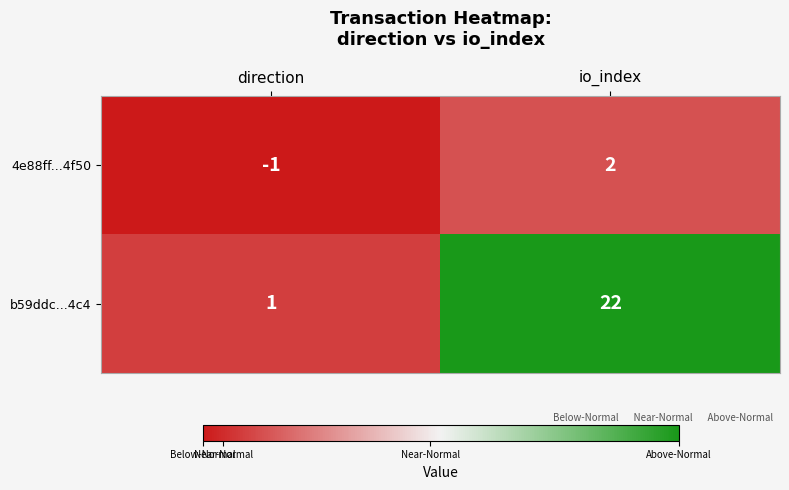

Reading left to right, what are all the values shown in this chart?

4e88ff...4f50: direction=-1	io_index=2
b59ddc...4c4: direction=1	io_index=22